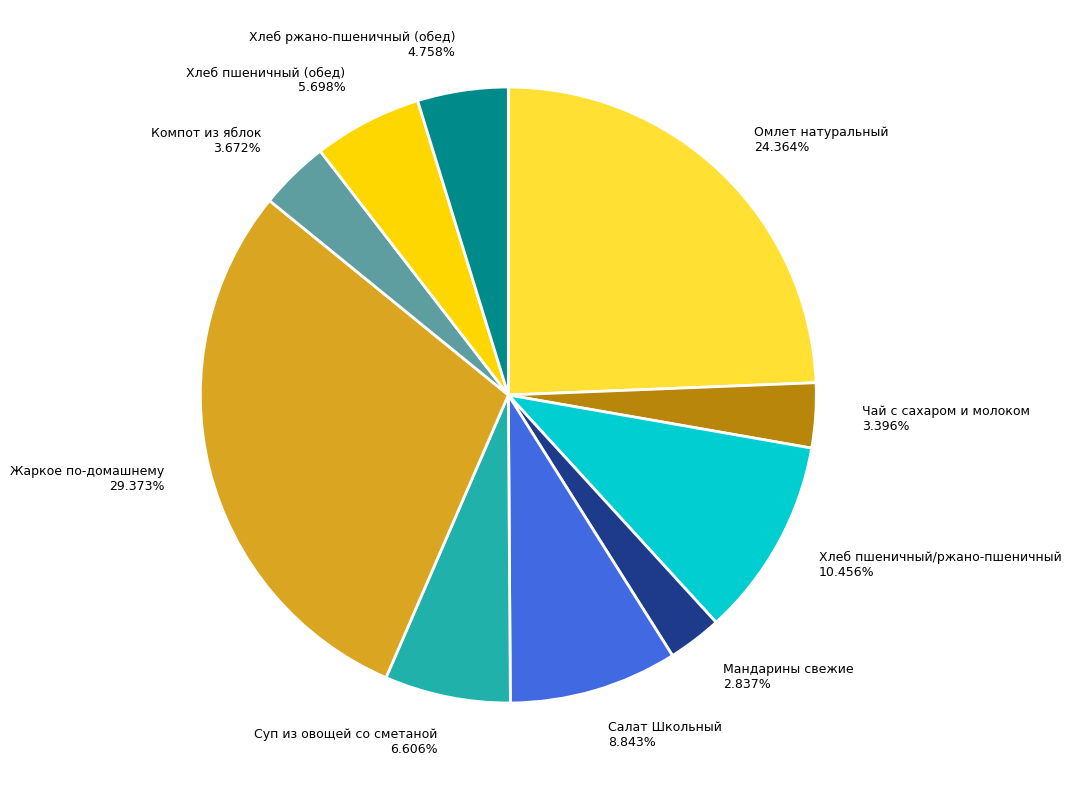

Is there a majority slice in this chart?

No